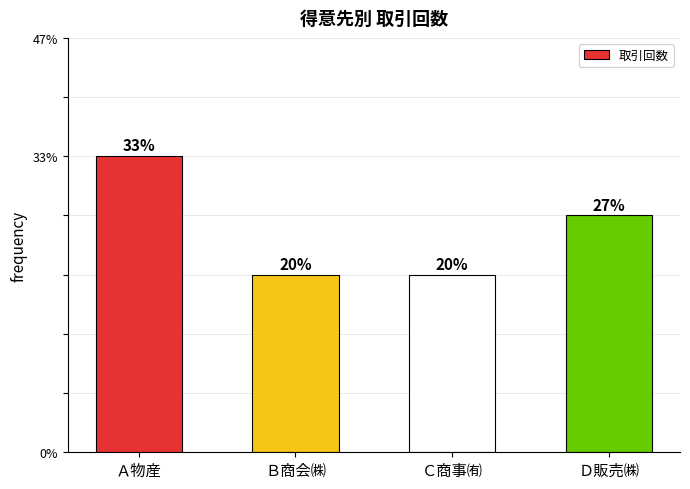

Which has a higher value, Ｃ商事㈲ or Ａ物産?

Ａ物産